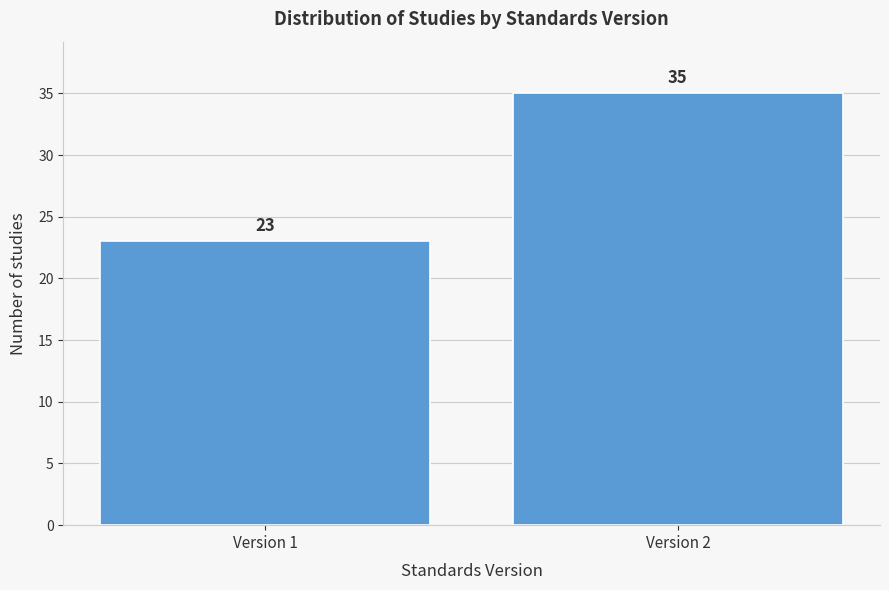

Reading left to right, transcribe all the data shown in this chart.

23	35